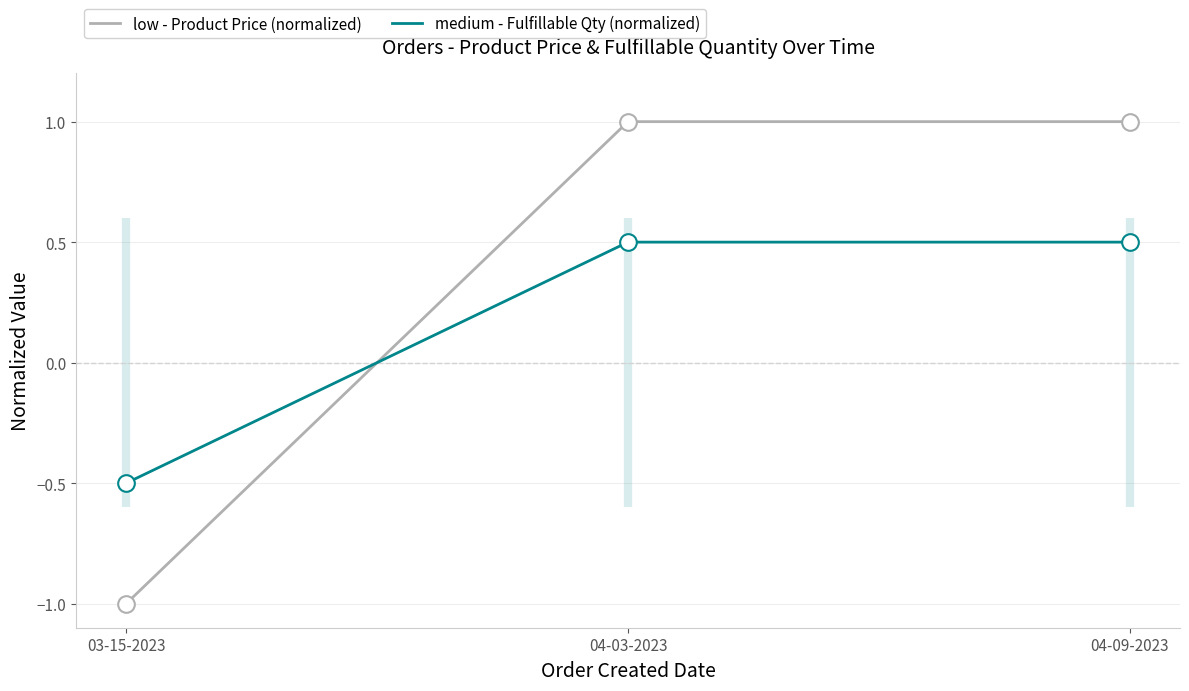

True or false: low - Product Price (normalized) has a value of 1.4 at 04-09-2023.

False